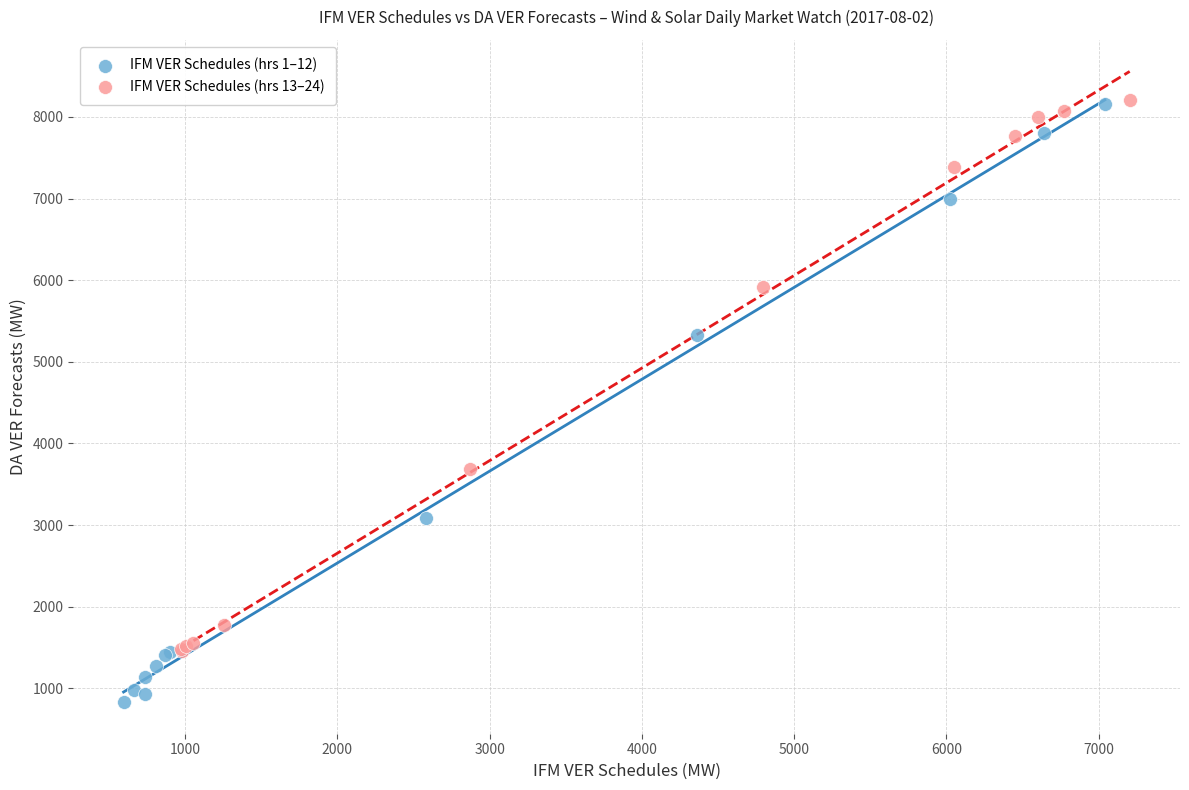

Which series reaches the minimum Y coordinate?

IFM VER Schedules (hrs 1–12)